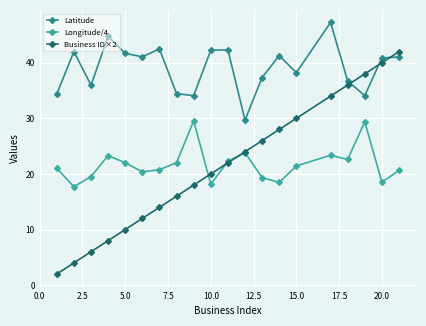

Rank the series by their maximum value, from lowest to highest.

Longitude/4, Business ID×2, Latitude